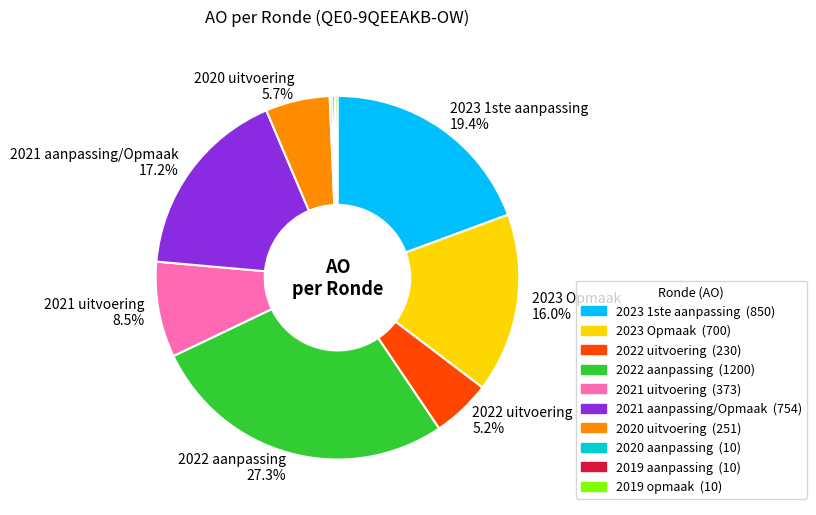

Does any single category account for the majority?

No